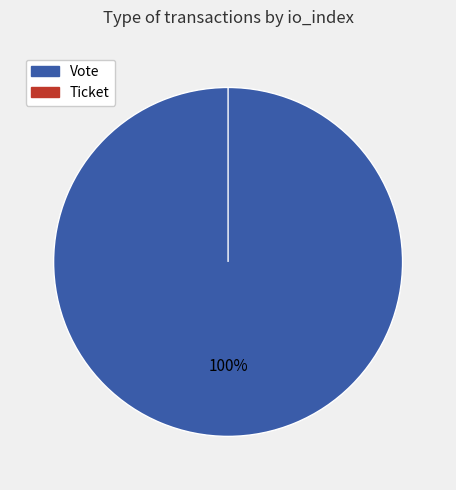

Is Ticket the majority of the pie?

No